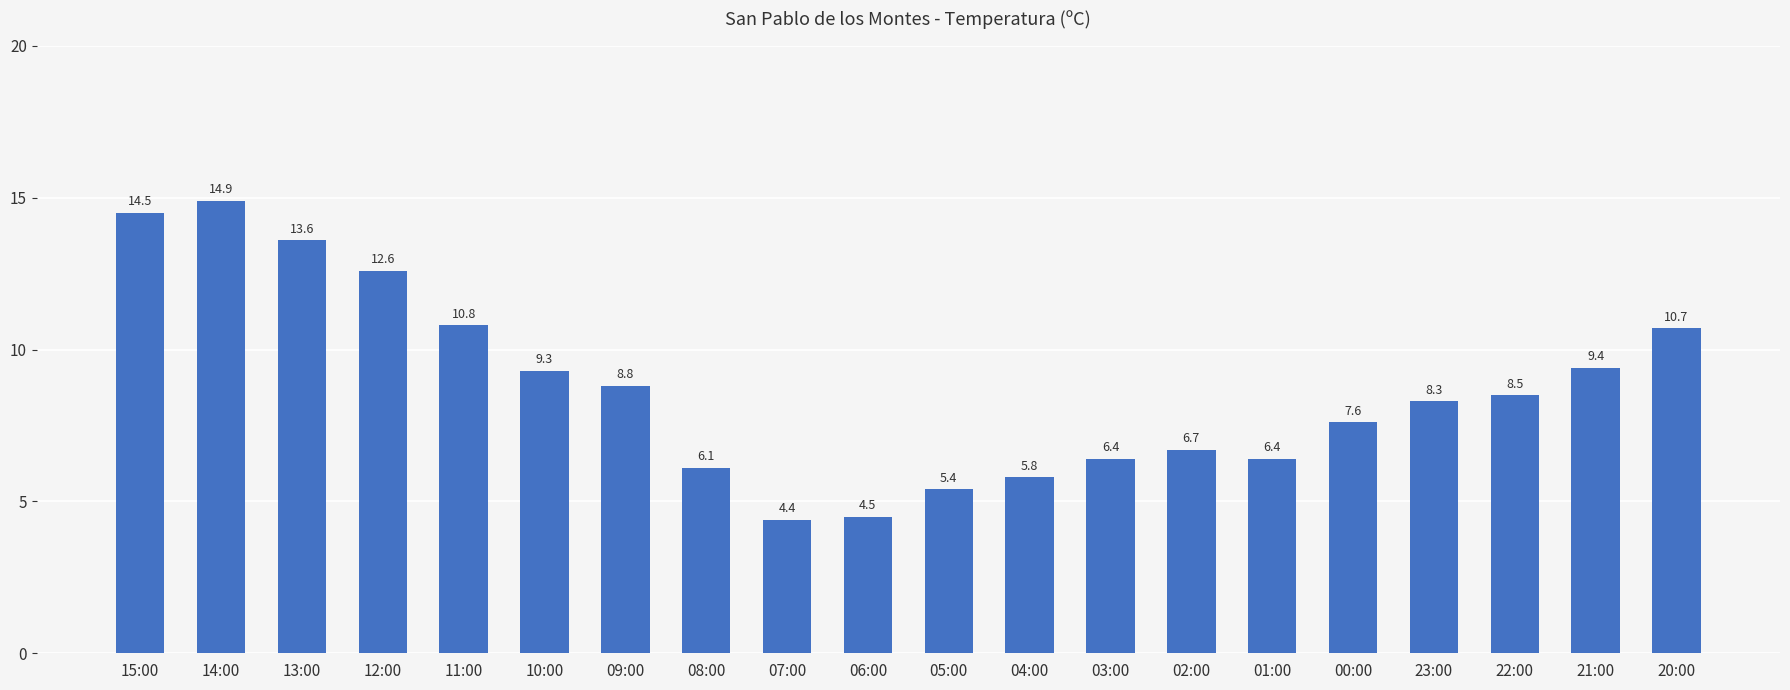

How many distinct data groups are displayed?

1